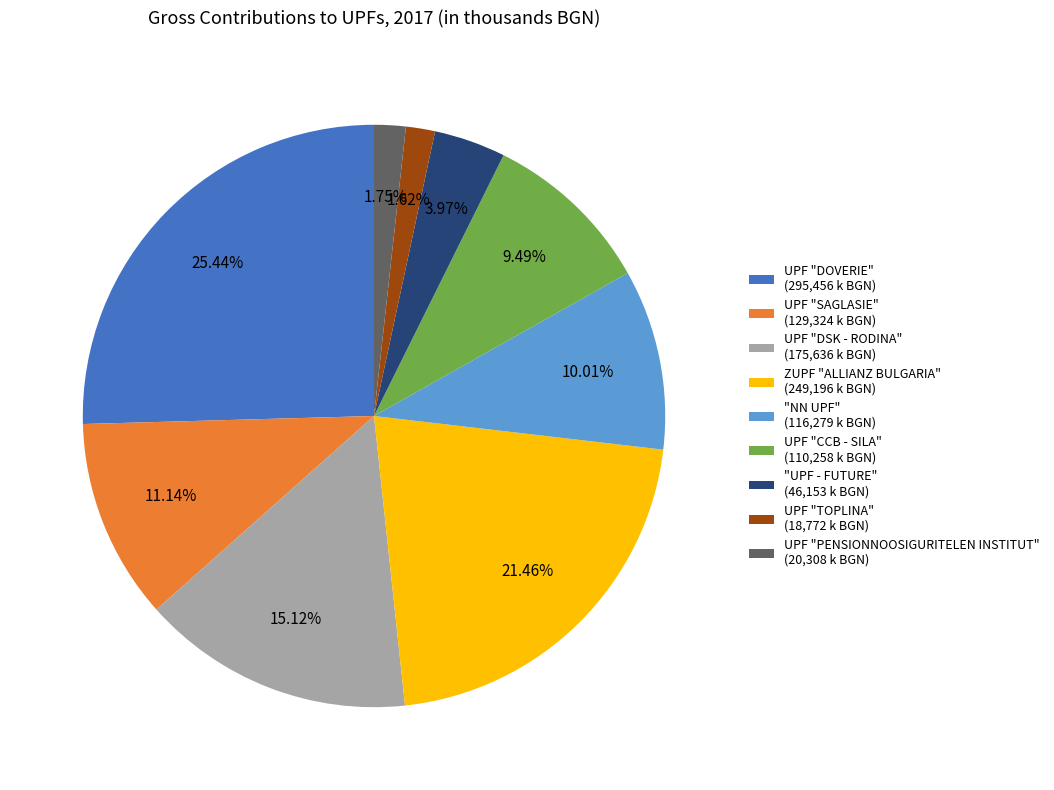

The UPF "DSK - RODINA" slice represents 27% of the pie. True or false?

False